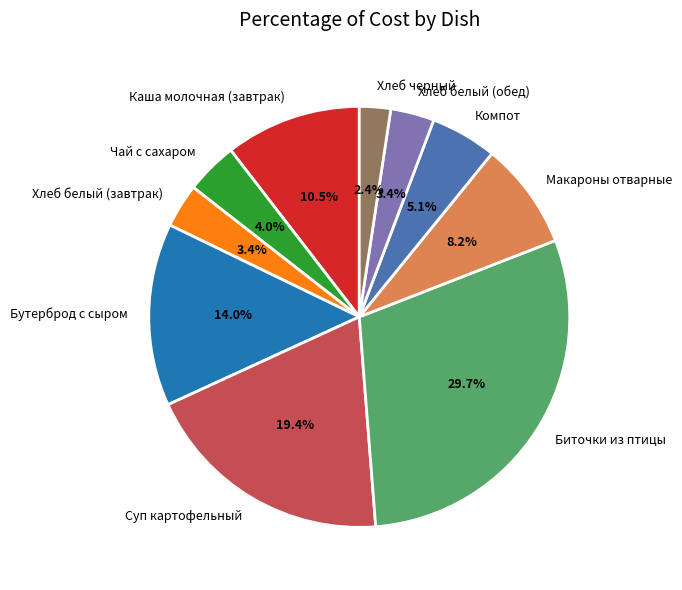

To the nearest percent, what is the combined percentage of Суп картофельный and Хлеб белый (завтрак)?

23%